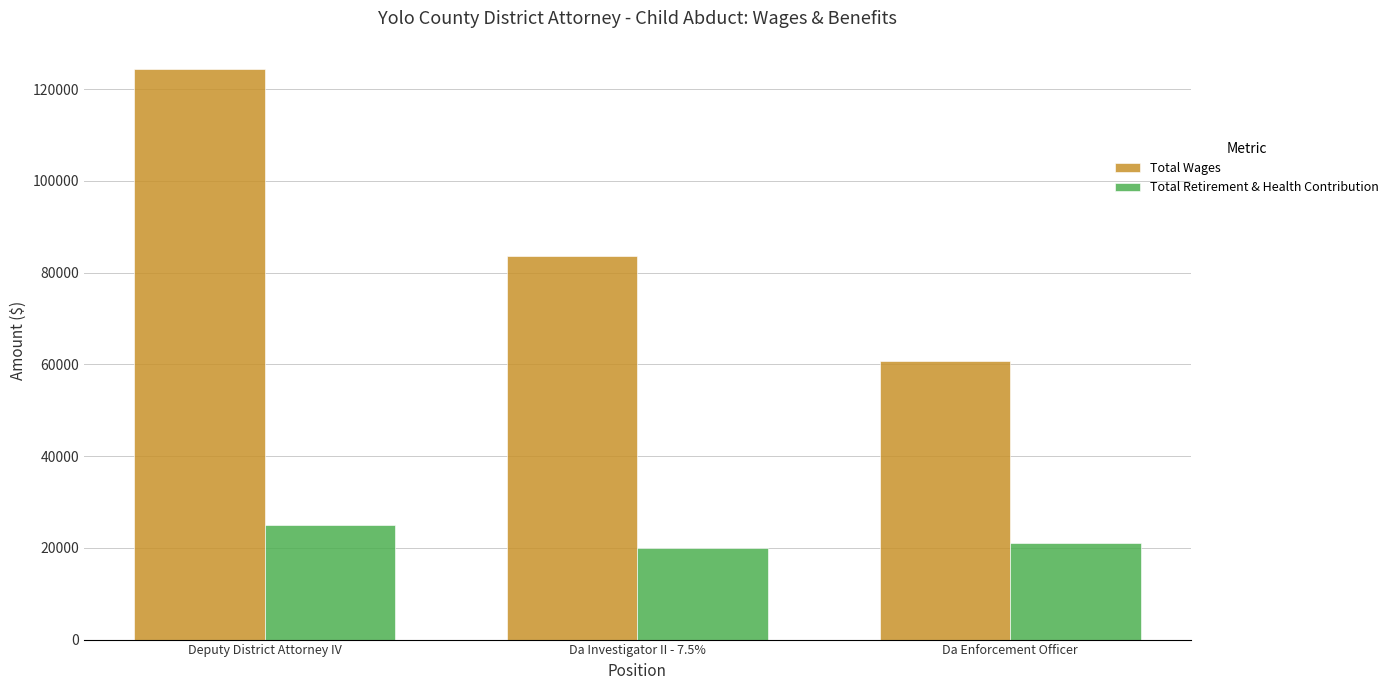

Where does the Total Wages series first go above 83546?

Deputy District Attorney IV